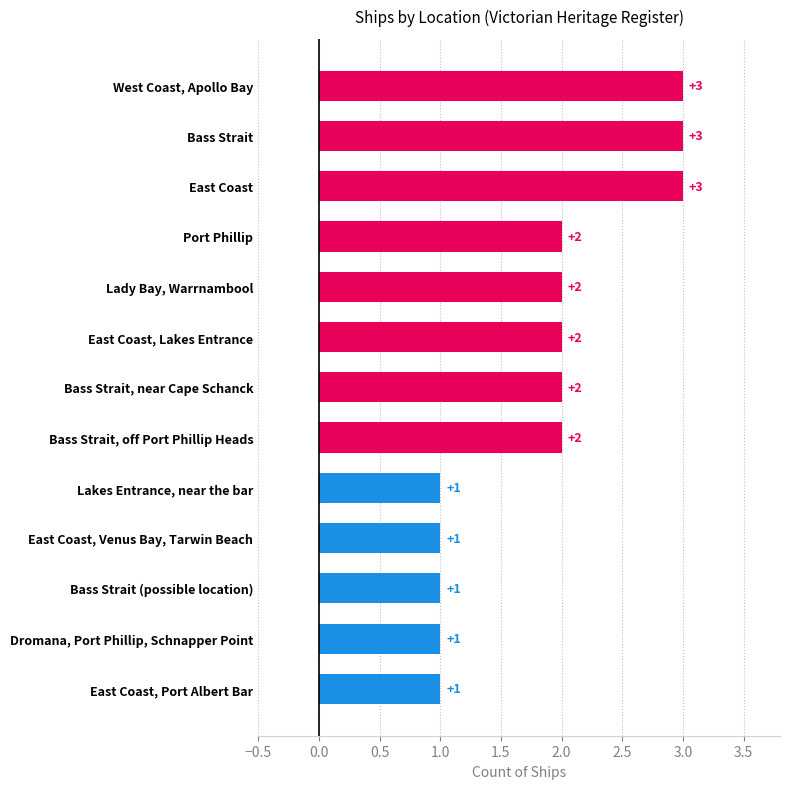

What is the ratio of the value at East Coast, Venus Bay, Tarwin Beach to the value at East Coast?

0.3